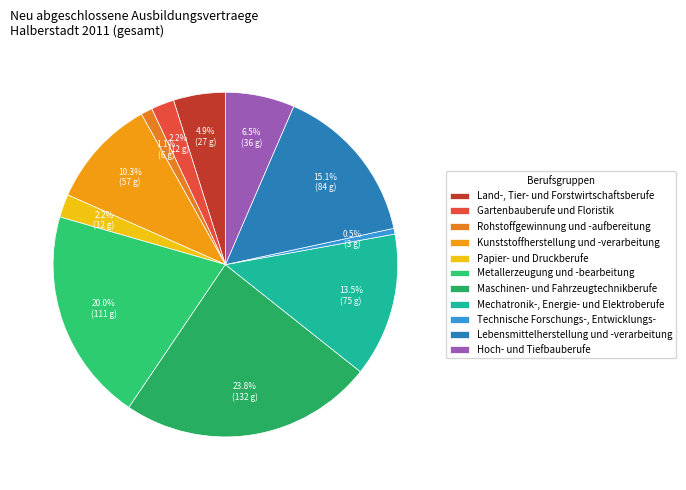

What percentage is NOT represented by Land-, Tier- und Forstwirtschaftsberufe?

95.1%